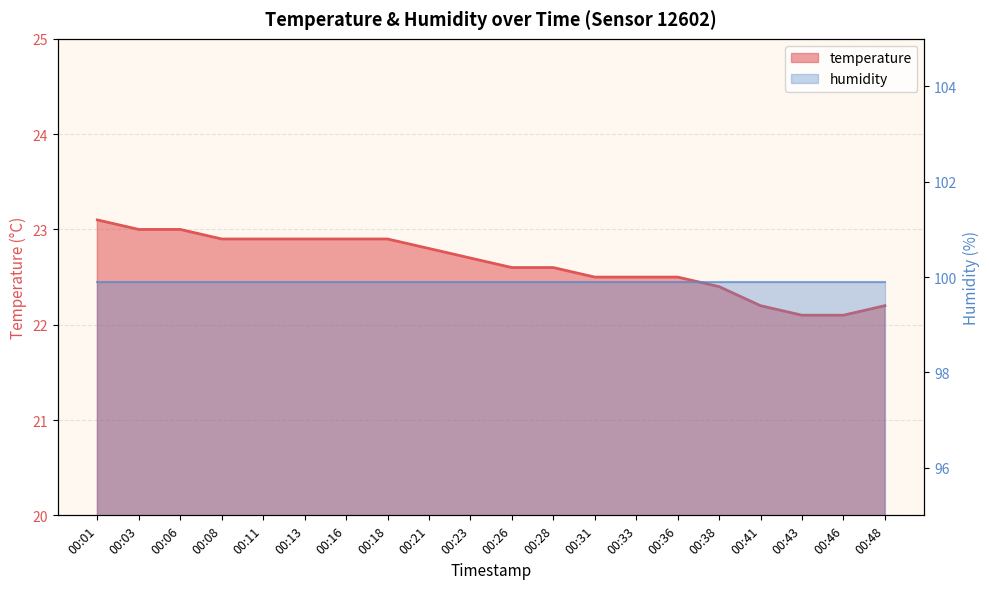

Is it true that the value at 00:38 is 22.4?

True